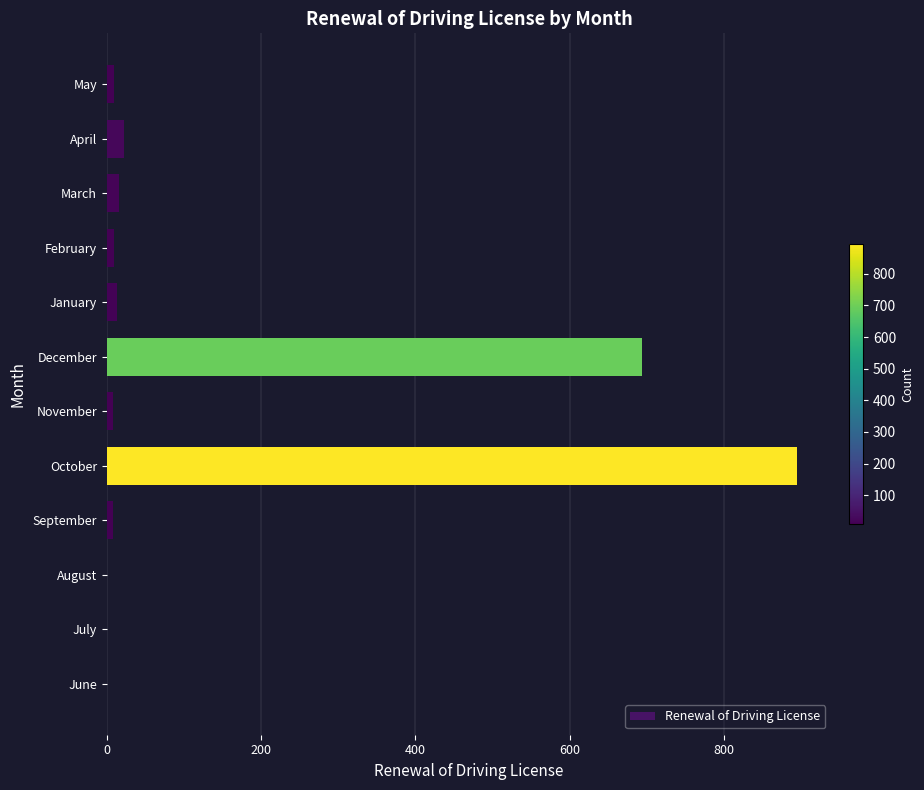

What is the average value?

140